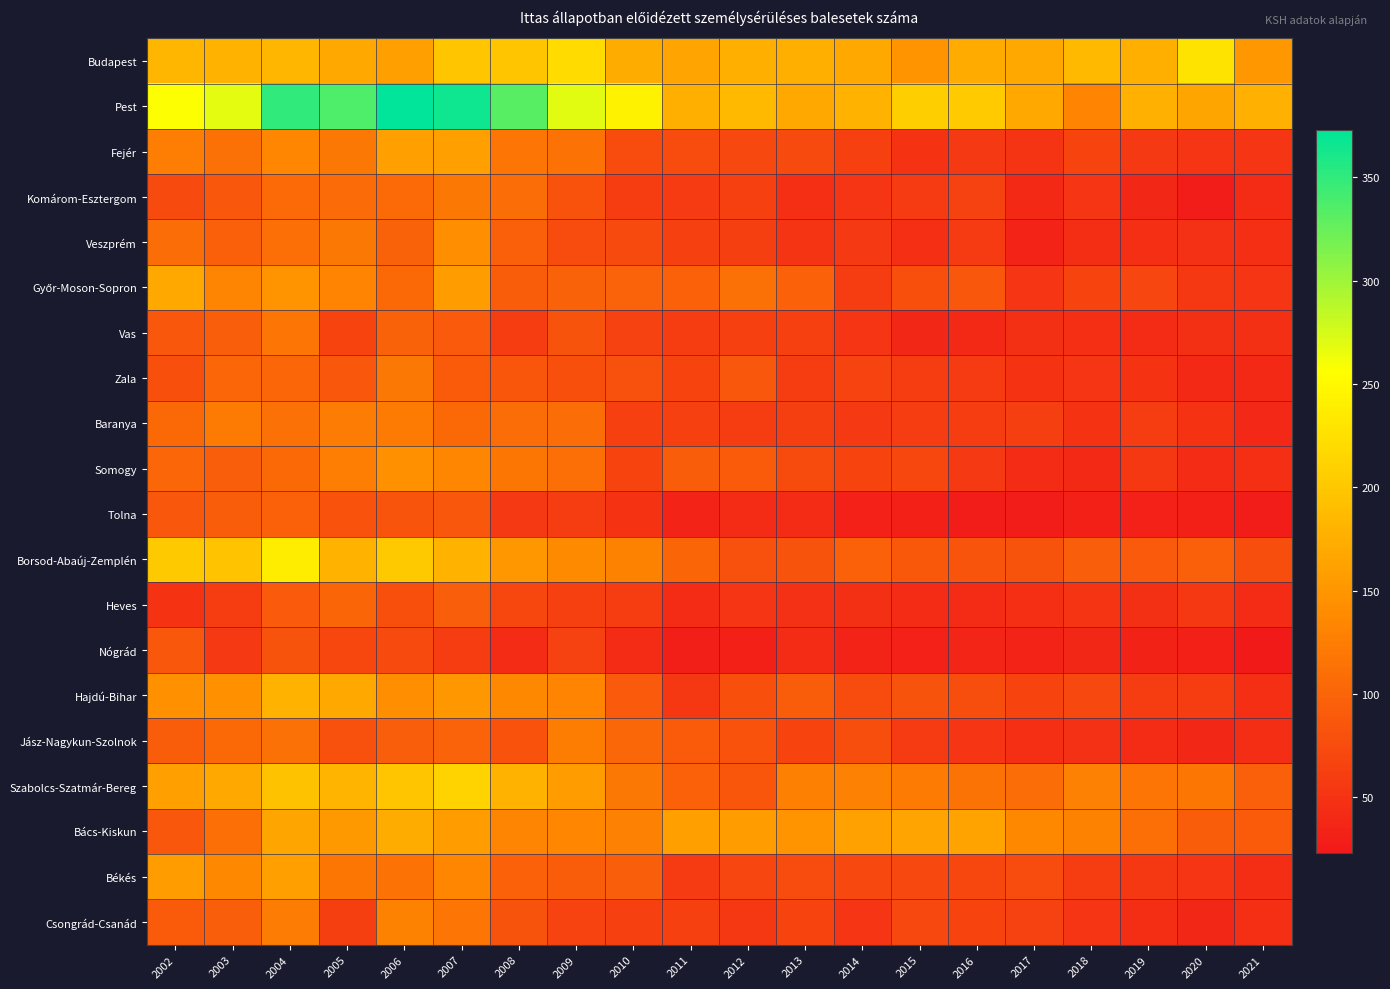

At 2014, list the series in order from smallest to largest.

Tolna, Nógrád, Heves, Vas, Komárom-Esztergom, Csongrád-Csanád, Veszprém, Baranya, Győr-Moson-Sopron, Fejér, Zala, Somogy, Békés, Hajdú-Bihar, Jász-Nagykun-Szolnok, Borsod-Abaúj-Zemplén, Szabolcs-Szatmár-Bereg, Bács-Kiskun, Budapest, Pest